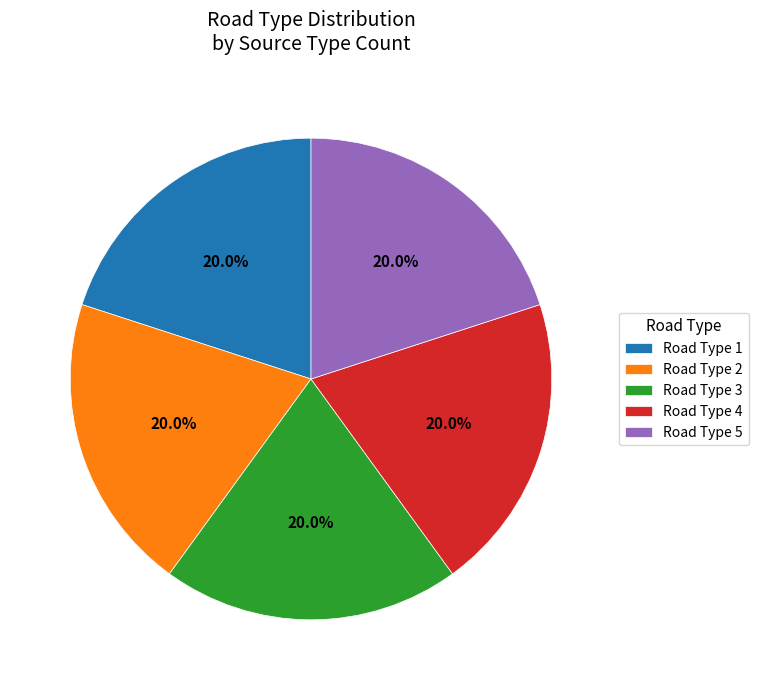

What percentage is NOT represented by Road Type 5?

80.0%